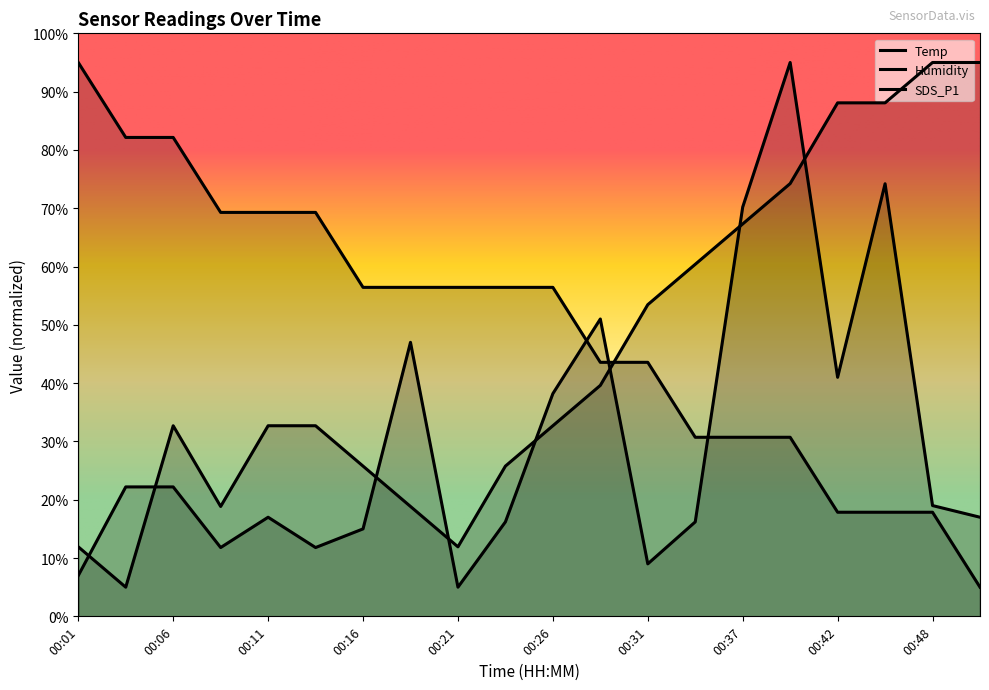

Does the chart display data point markers on the line(s)?

No